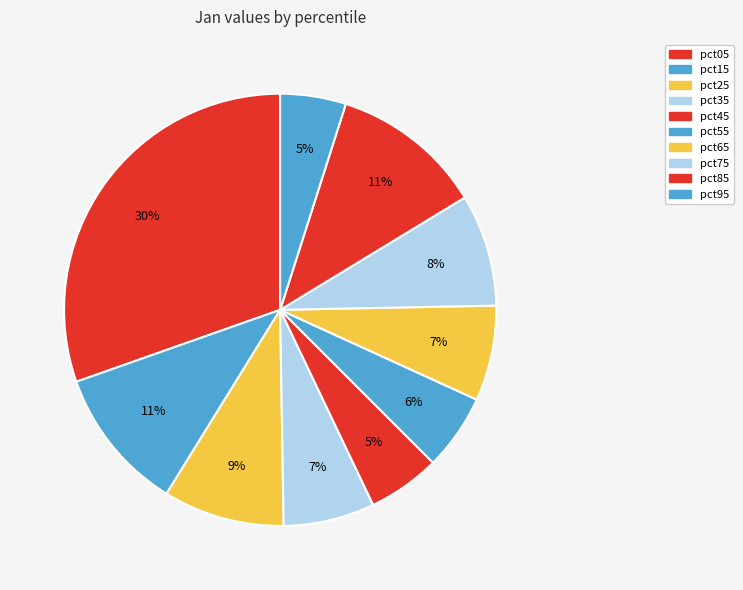

To the nearest percent, what percentage of the pie is pct75?

8%